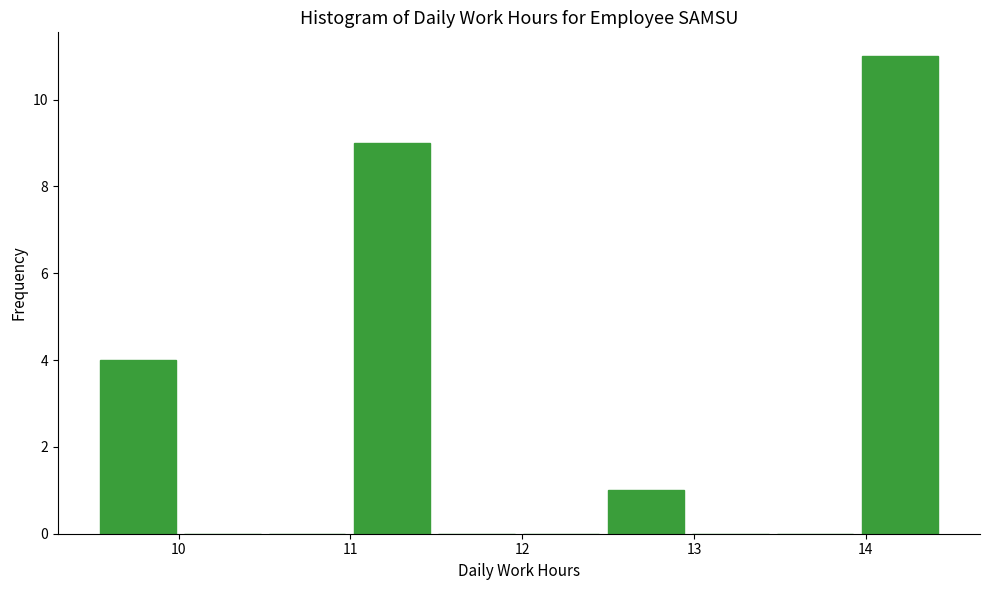

Over which range of the x-axis is the bar tallest?

14.0 to 14.5